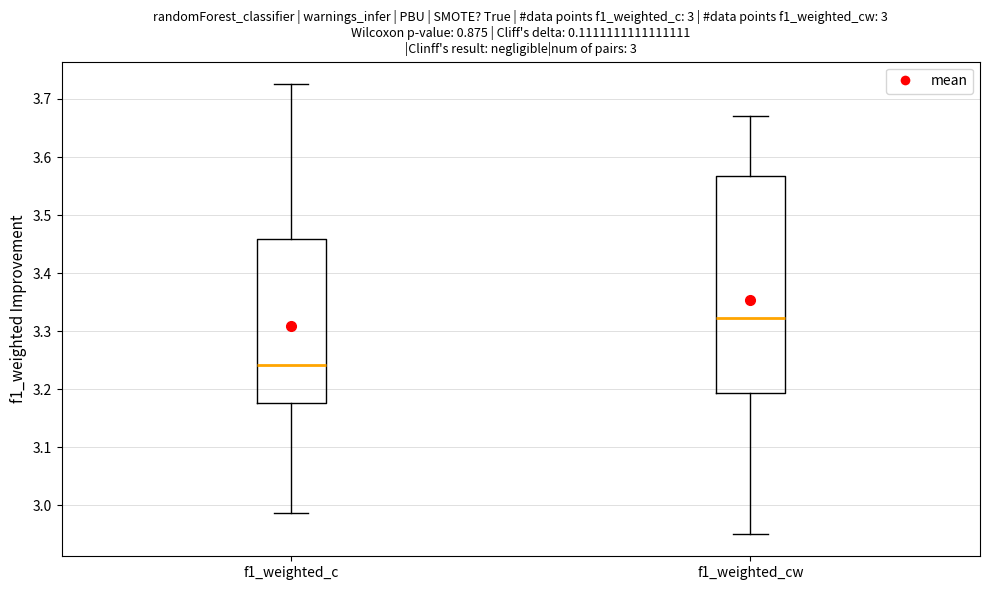

Which box's median line is the lowest?

f1_weighted_c